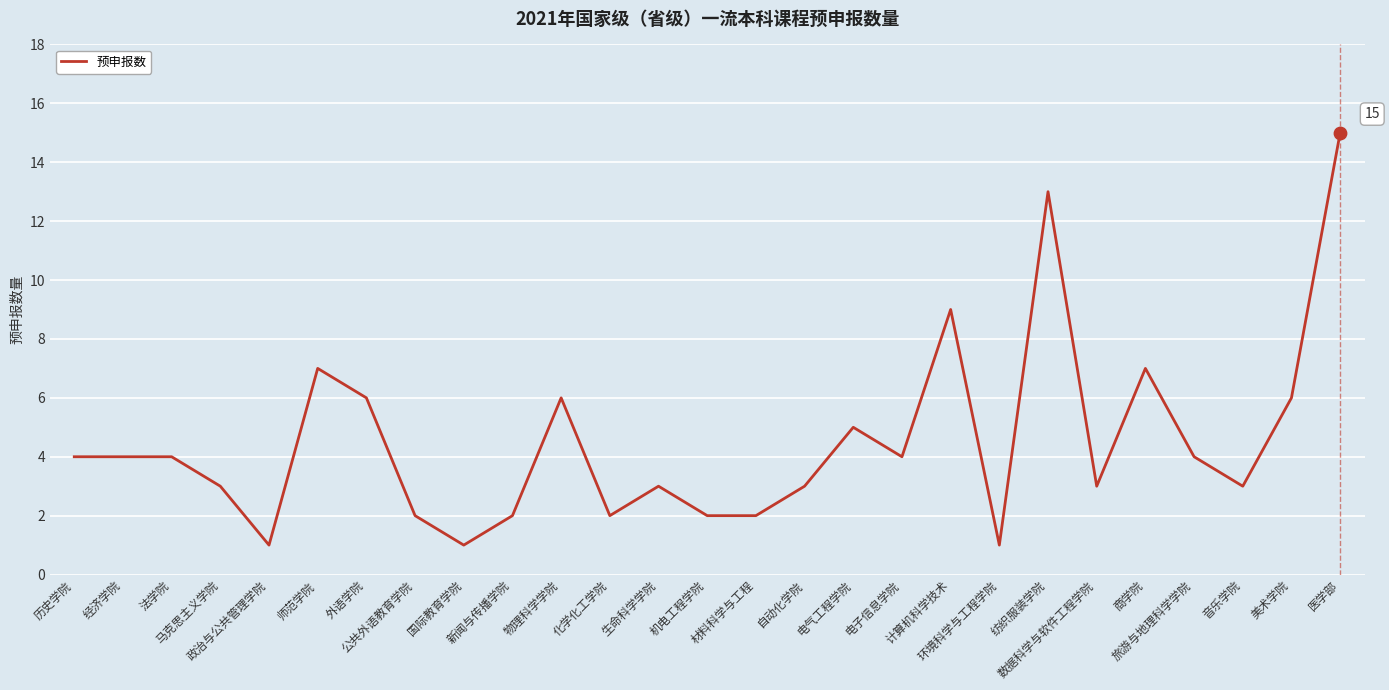

Approximately how many times larger is the value at 法学院 compared to 音乐学院?

1.3